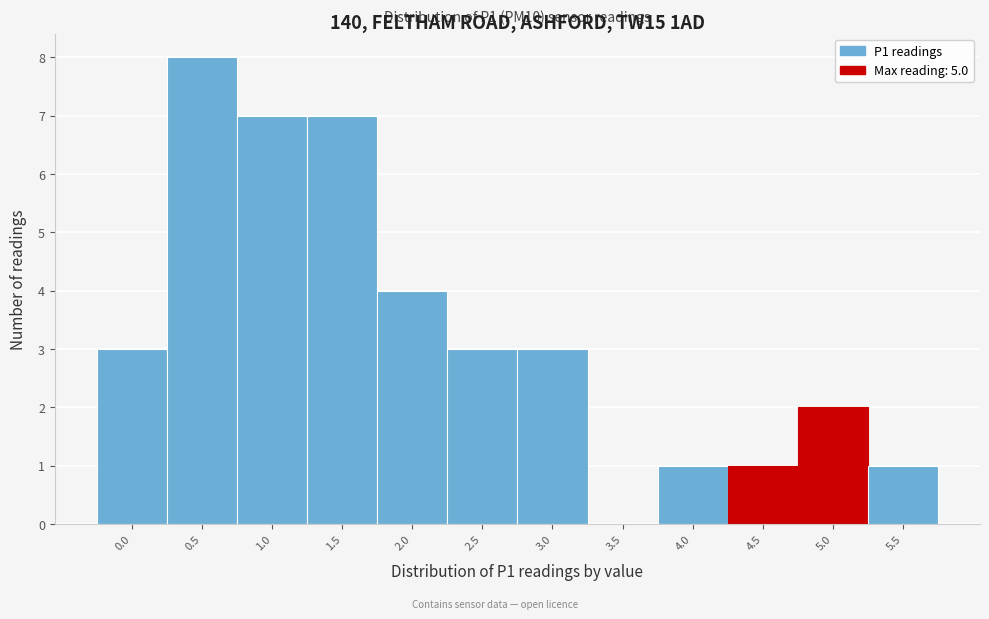

Reading left to right, transcribe all the data shown in this chart.

0.0=3	0.5=8	1.0=7	1.5=7	2.0=4	2.5=3	3.0=3	3.5=0	4.0=1	4.5=1	5.0=2	5.5=1